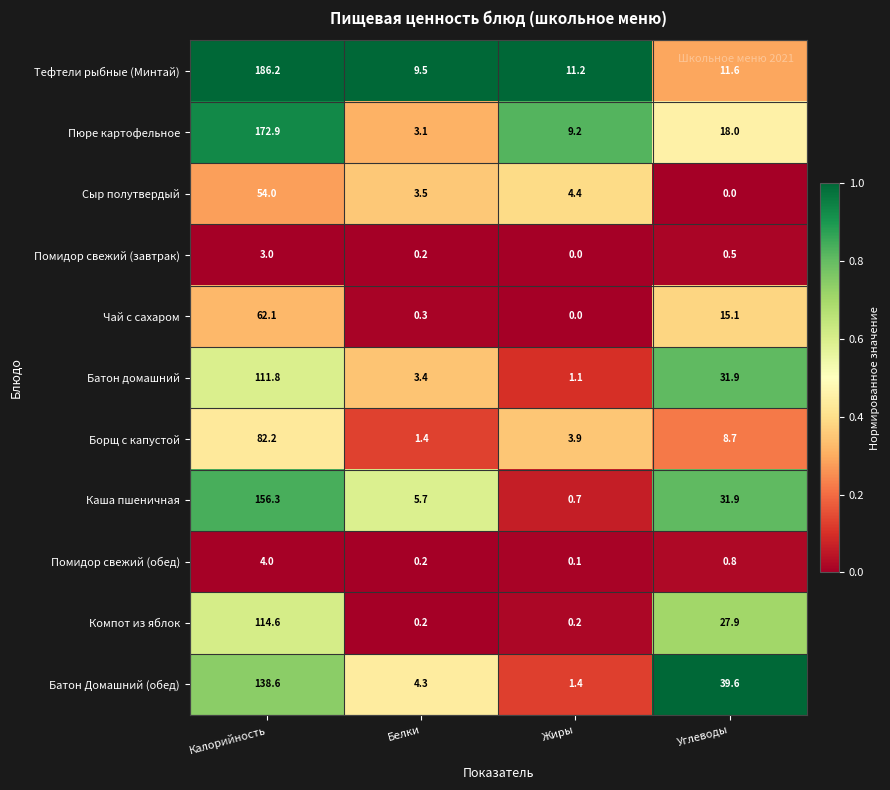

Count the number of categories in the chart.

4